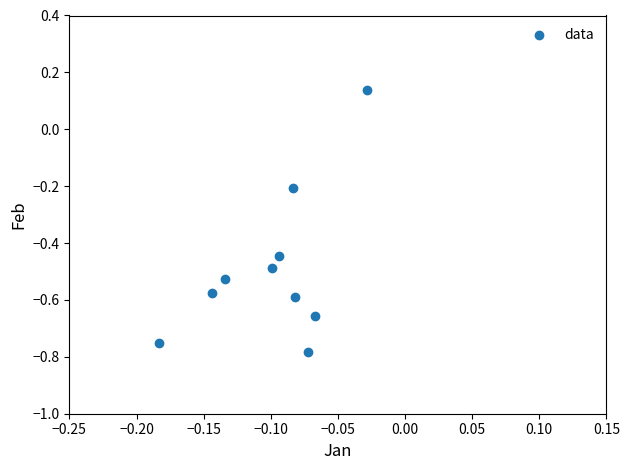

What is the range of Y values (max minus min)?

0.9